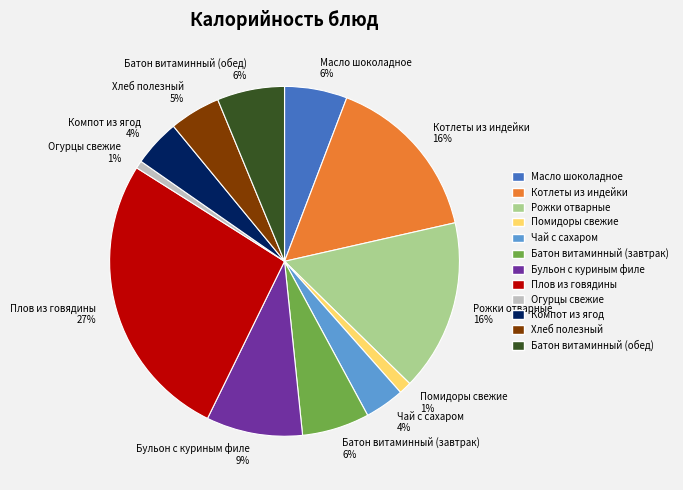

To the nearest percent, what portion does Котлеты из индейки represent?

16%